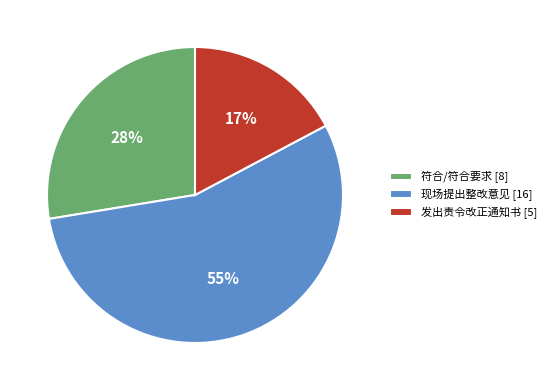

To the nearest percent, what is the difference between the 现场提出整改意见 and 发出责令改正通知书 slice percentages?

38%